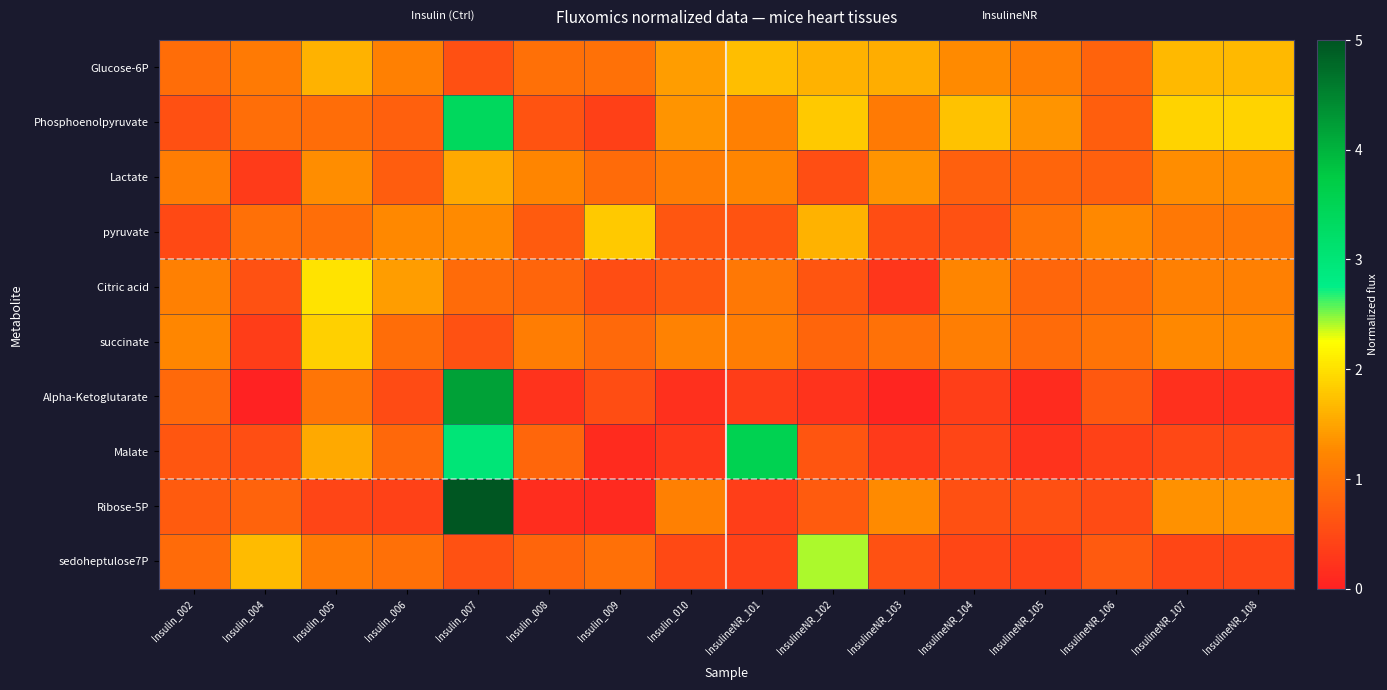

Reading left to right, transcribe all the data shown in this chart.

Glucose-6P: Insulin_002=0.9	Insulin_004=1.1	Insulin_005=1.6	Insulin_006=1.2	Insulin_007=0.6	Insulin_008=1.0	Insulin_009=1.0	Insulin_010=1.4	InsulineNR_101=1.7	InsulineNR_102=1.6	InsulineNR_103=1.6	InsulineNR_104=1.3	InsulineNR_105=1.1	InsulineNR_106=0.8	InsulineNR_107=1.7	InsulineNR_108=1.7
Phosphoenolpyruvate: Insulin_002=0.6	Insulin_004=1.0	Insulin_005=0.9	Insulin_006=0.8	Insulin_007=3.4	Insulin_008=0.6	Insulin_009=0.4	Insulin_010=1.4	InsulineNR_101=1.2	InsulineNR_102=1.8	InsulineNR_103=1.1	InsulineNR_104=1.8	InsulineNR_105=1.4	InsulineNR_106=0.7	InsulineNR_107=1.9	InsulineNR_108=1.9
Lactate: Insulin_002=1.1	Insulin_004=0.3	Insulin_005=1.3	Insulin_006=0.7	Insulin_007=1.5	Insulin_008=1.2	Insulin_009=0.9	Insulin_010=1.1	InsulineNR_101=1.2	InsulineNR_102=0.6	InsulineNR_103=1.4	InsulineNR_104=0.8	InsulineNR_105=0.8	InsulineNR_106=0.8	InsulineNR_107=1.3	InsulineNR_108=1.3
pyruvate: Insulin_002=0.5	Insulin_004=1.0	Insulin_005=1.0	Insulin_006=1.3	Insulin_007=1.3	Insulin_008=0.7	Insulin_009=1.8	Insulin_010=0.7	InsulineNR_101=0.6	InsulineNR_102=1.6	InsulineNR_103=0.5	InsulineNR_104=0.6	InsulineNR_105=1.0	InsulineNR_106=1.3	InsulineNR_107=1.1	InsulineNR_108=1.1
Citric acid: Insulin_002=1.2	Insulin_004=0.6	Insulin_005=2.0	Insulin_006=1.4	Insulin_007=0.9	Insulin_008=0.8	Insulin_009=0.5	Insulin_010=0.7	InsulineNR_101=1.1	InsulineNR_102=0.6	InsulineNR_103=0.3	InsulineNR_104=1.2	InsulineNR_105=0.9	InsulineNR_106=0.9	InsulineNR_107=1.2	InsulineNR_108=1.2
succinate: Insulin_002=1.2	Insulin_004=0.3	Insulin_005=1.9	Insulin_006=0.9	Insulin_007=0.6	Insulin_008=1.1	Insulin_009=0.9	Insulin_010=1.2	InsulineNR_101=1.1	InsulineNR_102=0.8	InsulineNR_103=1.0	InsulineNR_104=1.1	InsulineNR_105=0.9	InsulineNR_106=1.0	InsulineNR_107=1.3	InsulineNR_108=1.3
Alpha-Ketoglutarate: Insulin_002=0.9	Insulin_004=0.0	Insulin_005=1.0	Insulin_006=0.5	Insulin_007=4.2	Insulin_008=0.2	Insulin_009=0.5	Insulin_010=0.2	InsulineNR_101=0.3	InsulineNR_102=0.2	InsulineNR_103=0.1	InsulineNR_104=0.4	InsulineNR_105=0.1	InsulineNR_106=0.7	InsulineNR_107=0.2	InsulineNR_108=0.2
Malate: Insulin_002=0.6	Insulin_004=0.6	Insulin_005=1.5	Insulin_006=0.9	Insulin_007=3.0	Insulin_008=0.8	Insulin_009=0.1	Insulin_010=0.3	InsulineNR_101=3.5	InsulineNR_102=0.6	InsulineNR_103=0.3	InsulineNR_104=0.4	InsulineNR_105=0.2	InsulineNR_106=0.4	InsulineNR_107=0.5	InsulineNR_108=0.5
Ribose-5P: Insulin_002=0.7	Insulin_004=0.8	Insulin_005=0.4	Insulin_006=0.4	Insulin_007=5.0	Insulin_008=0.1	Insulin_009=0.1	Insulin_010=1.2	InsulineNR_101=0.4	InsulineNR_102=0.7	InsulineNR_103=1.3	InsulineNR_104=0.6	InsulineNR_105=0.6	InsulineNR_106=0.5	InsulineNR_107=1.3	InsulineNR_108=1.3
sedoheptulose7P: Insulin_002=0.9	Insulin_004=1.7	Insulin_005=1.1	Insulin_006=1.0	Insulin_007=0.6	Insulin_008=0.8	Insulin_009=1.0	Insulin_010=0.5	InsulineNR_101=0.4	InsulineNR_102=2.4	InsulineNR_103=0.6	InsulineNR_104=0.5	InsulineNR_105=0.4	InsulineNR_106=0.7	InsulineNR_107=0.5	InsulineNR_108=0.5